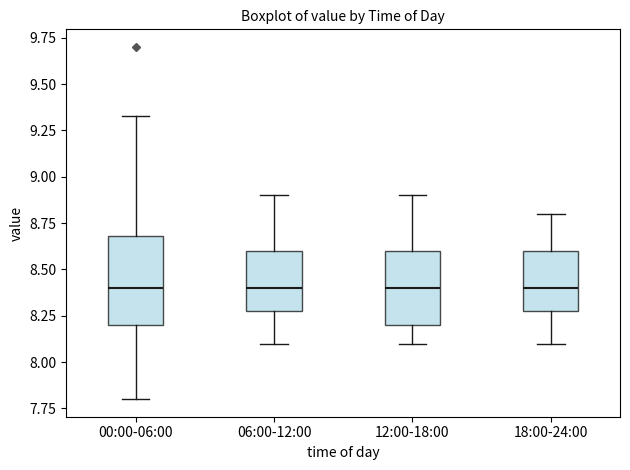

Reading left to right, transcribe this box plot: for each box, give where its median line is, the range the box spans, and where its two whiskers end, as read against the y-axis. The values are not printed on the chart, so give them approximately, as read against the axis.

00:00-06:00: median 8.40, box 8.20 to 8.70, whiskers 7.80 to 9.35
06:00-12:00: median 8.40, box 8.30 to 8.60, whiskers 8.10 to 8.90
12:00-18:00: median 8.40, box 8.20 to 8.60, whiskers 8.10 to 8.90
18:00-24:00: median 8.40, box 8.30 to 8.60, whiskers 8.10 to 8.80